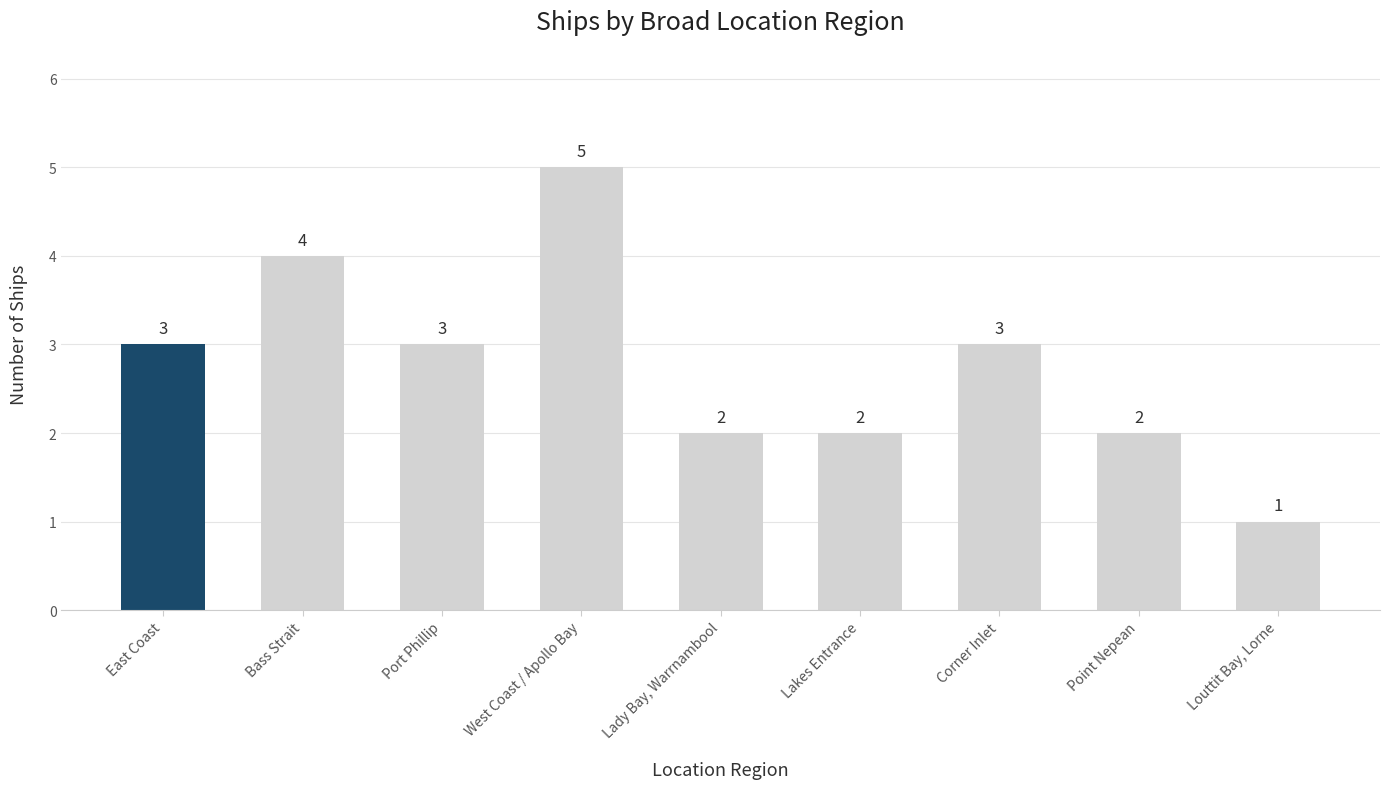

What is the change in value from Port Phillip to West Coast / Apollo Bay?

+2